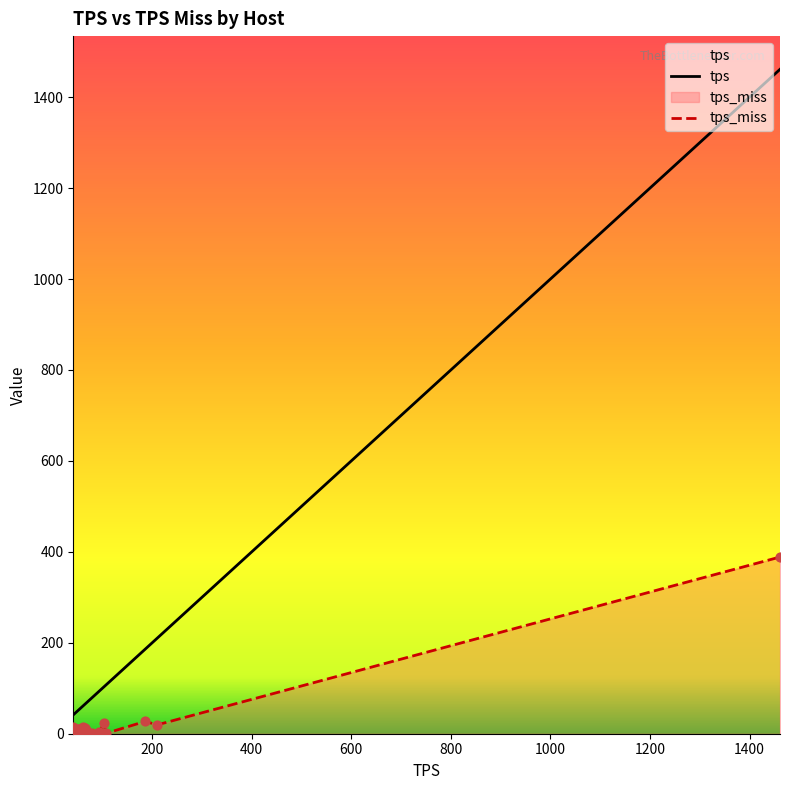

What are all the series names shown in the legend?

tps, tps_miss